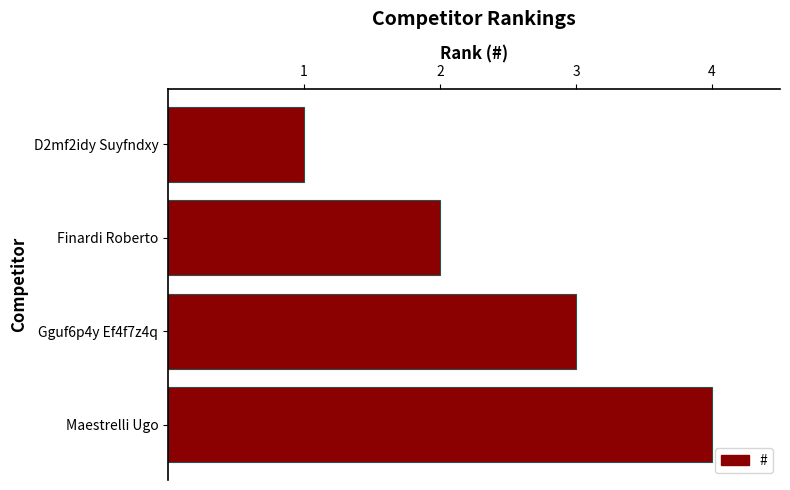

What is the change in value from D2mf2idy Suyfndxy to Gguf6p4y Ef4f7z4q?

+2